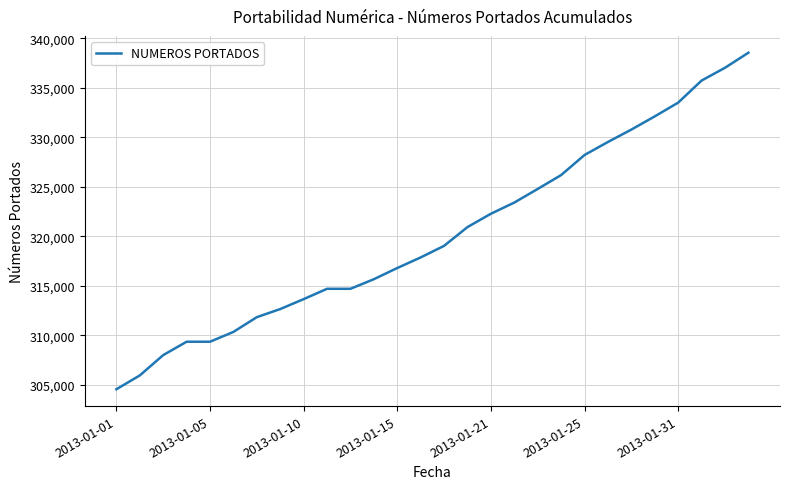

How many distinct data groups are displayed?

1